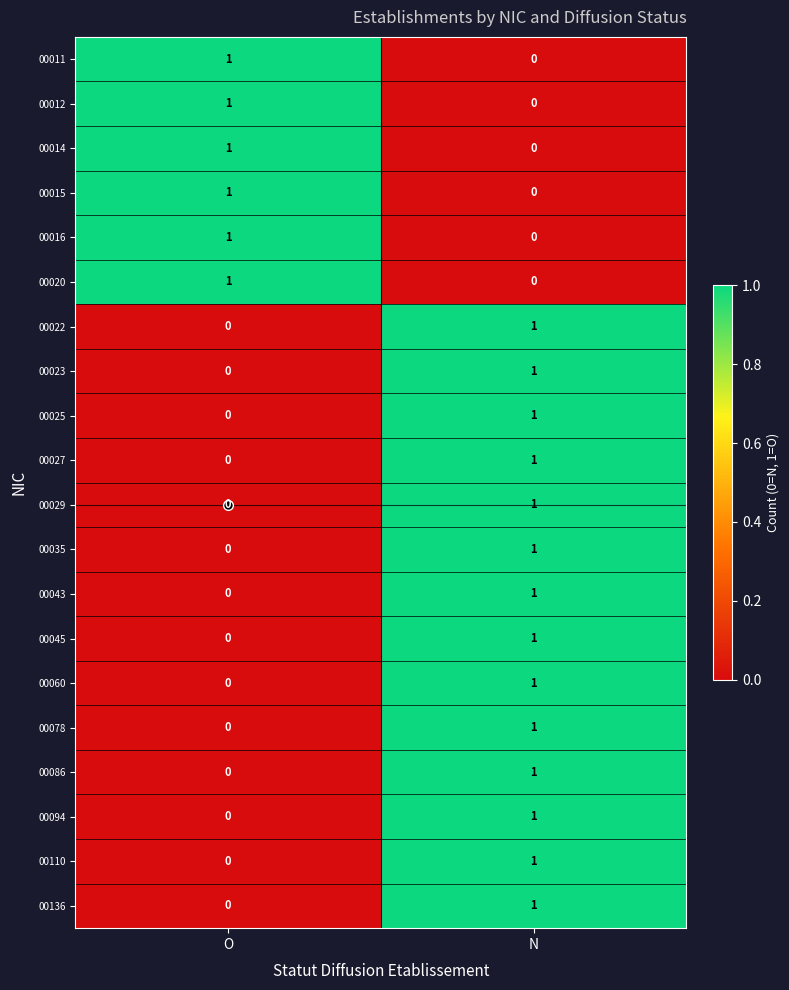

How many distinct data groups are displayed?

20